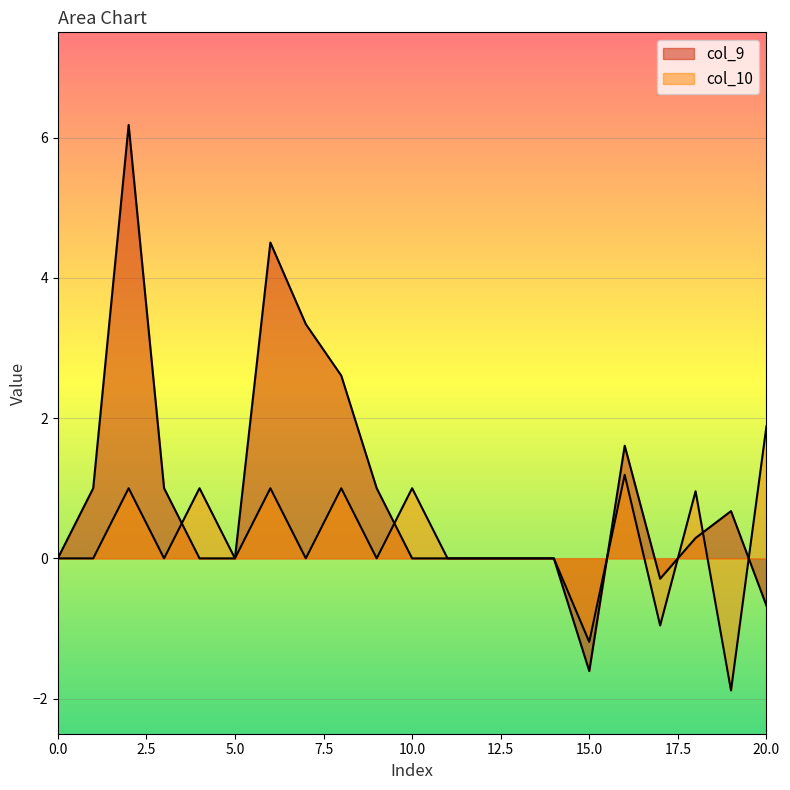

After their last crossing, which series has the higher values: col_9 or col_10?

col_9